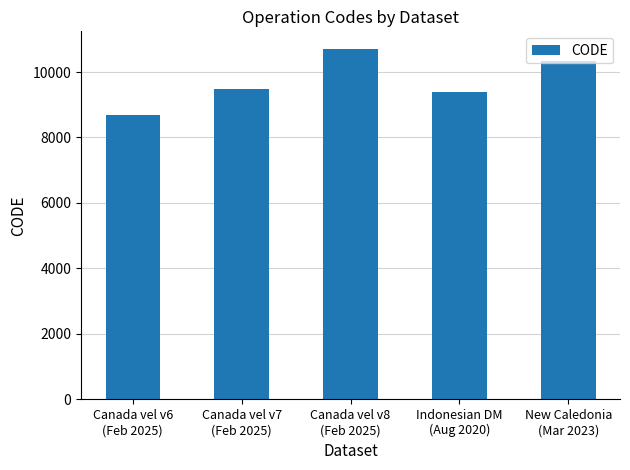

What position from the right is Canada vel v8
(Feb 2025)?

3